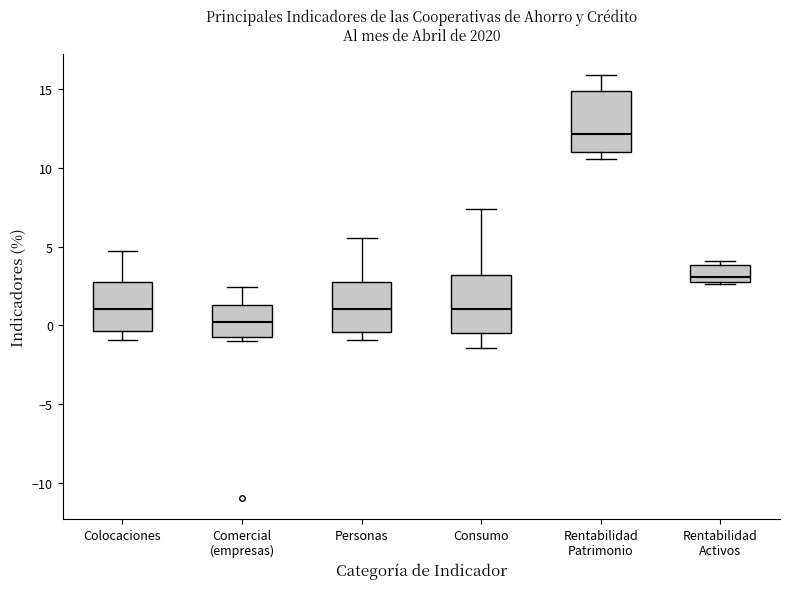

Reading left to right, transcribe this box plot: for each box, give where its median line is, the range the box spans, and where its two whiskers end, as read against the y-axis. The values are not printed on the chart, so give them approximately, as read against the axis.

Colocaciones: median 1.0, box -0.5 to 2.5, whiskers -1.0 to 4.5
Comercial (empresas): median 0.0, box -1.0 to 1.5, whiskers -1.0 (just below the box's lower edge) to 2.5
Personas: median 1.0, box -0.5 to 3.0, whiskers -1.0 to 5.5
Consumo: median 1.0, box -0.5 to 3.0, whiskers -1.5 to 7.5
Rentabilidad Patrimonio: median 12.0, box 11.0 to 15.0, whiskers 10.5 to 16.0
Rentabilidad Activos: median 3.0, box 2.5 to 4.0, whiskers 2.5 to 4.0 (just above the box's upper edge)